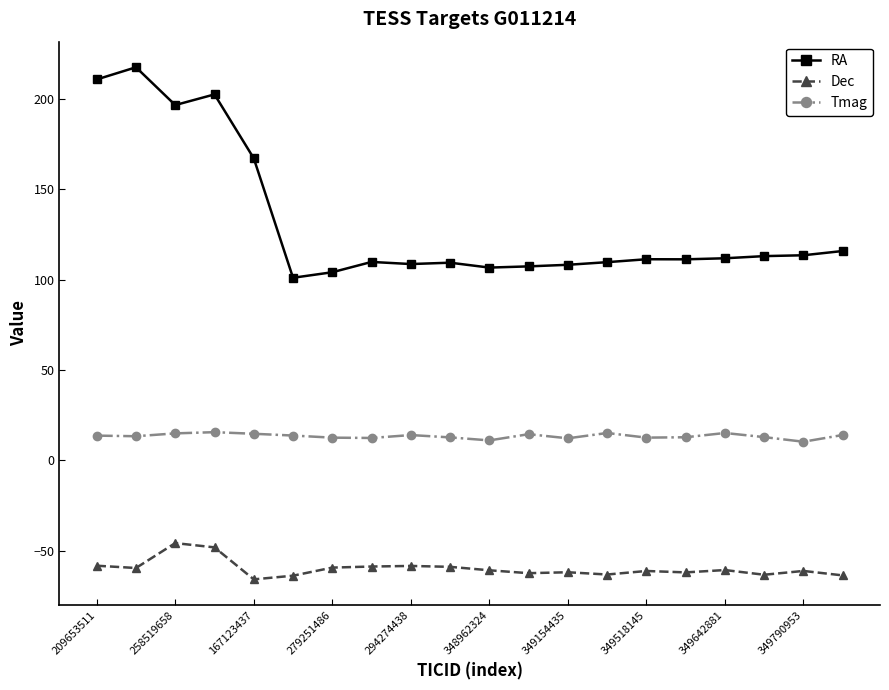

True or false: Tmag and RA intersect in this chart.

False